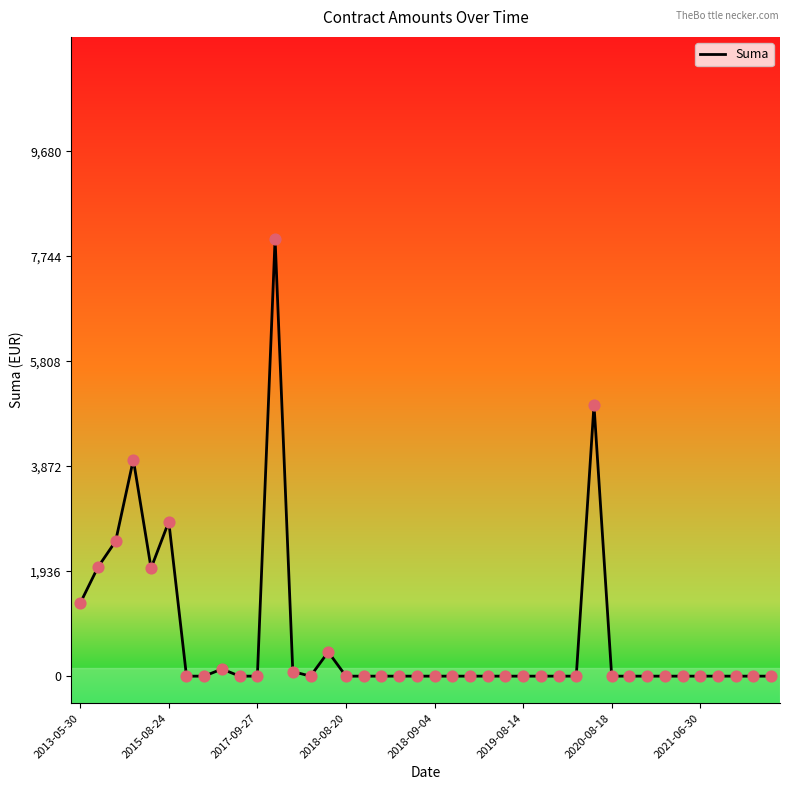

What is the maximum value shown in the chart?

8067.0